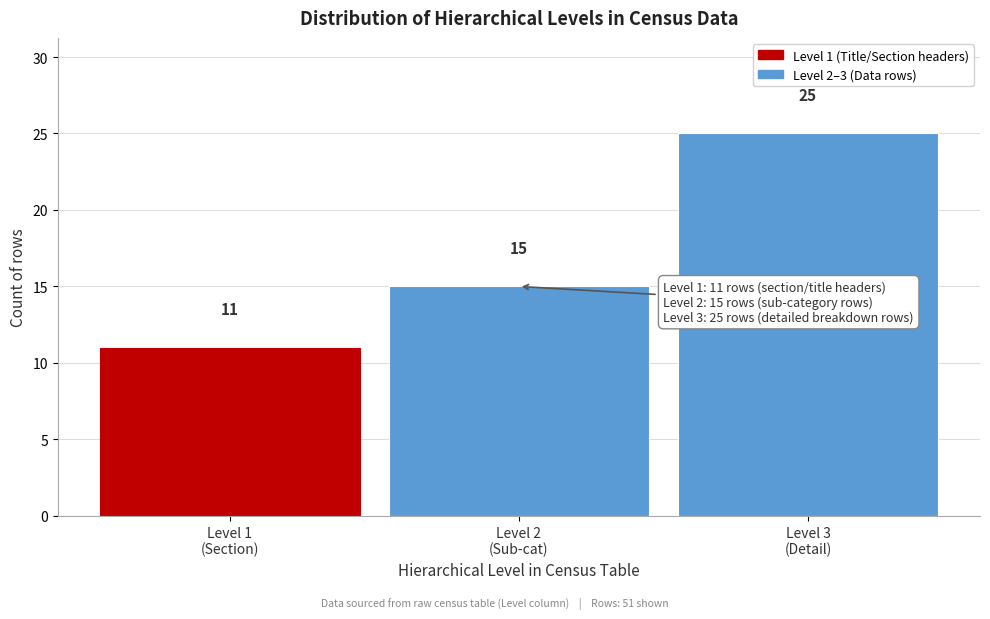

Reading left to right, transcribe all the data shown in this chart.

11	15	25